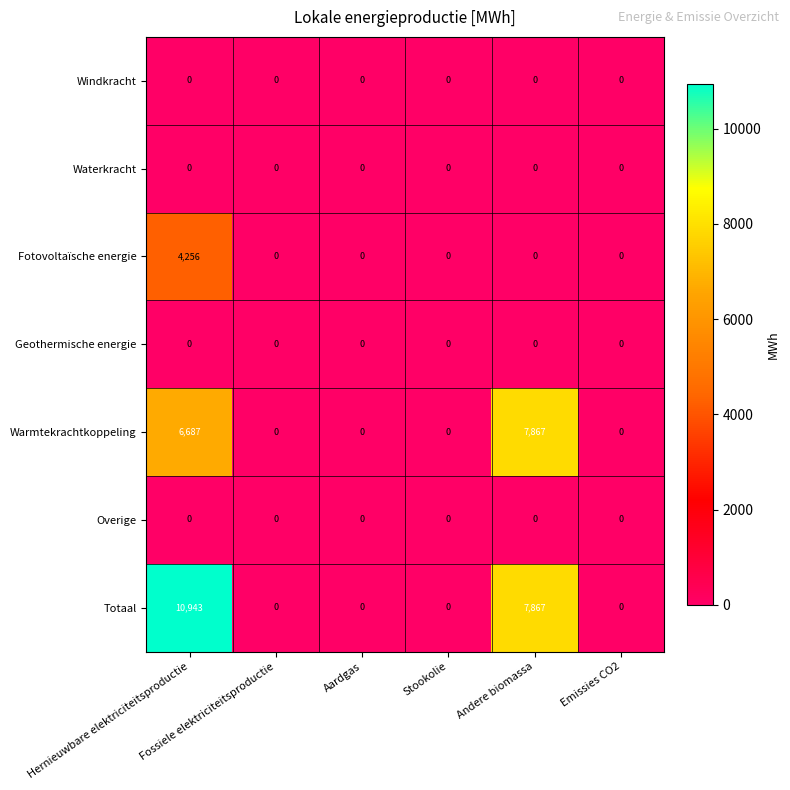

At which category is the sum across all series the highest?

Hernieuwbare elektriciteitsproductie